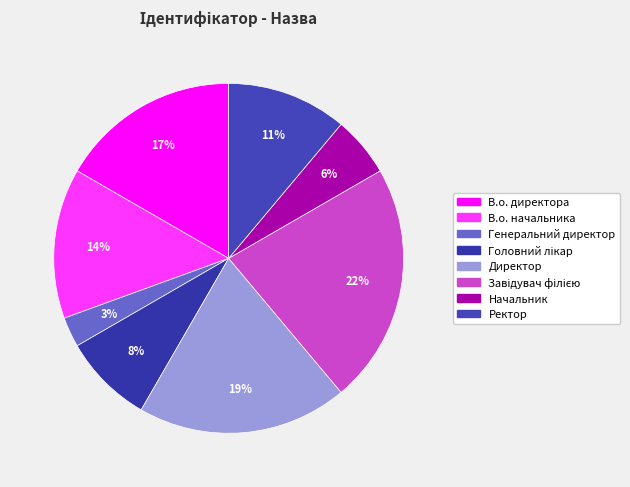

To the nearest percent, what is the difference between the largest and smallest slice percentages?

19%